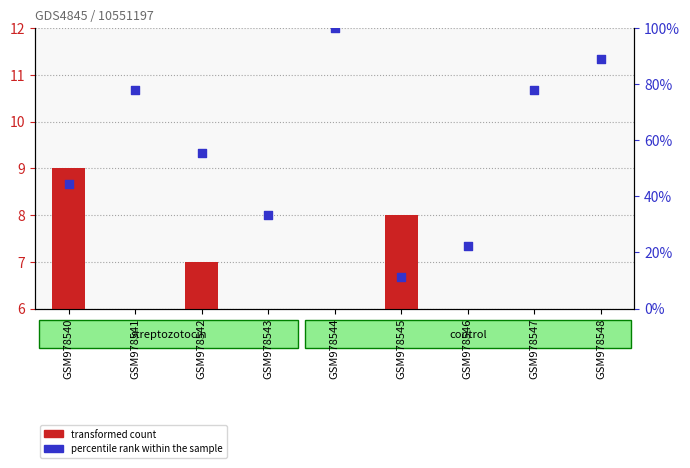

At which category is the sum across all series the highest?

GSM978544